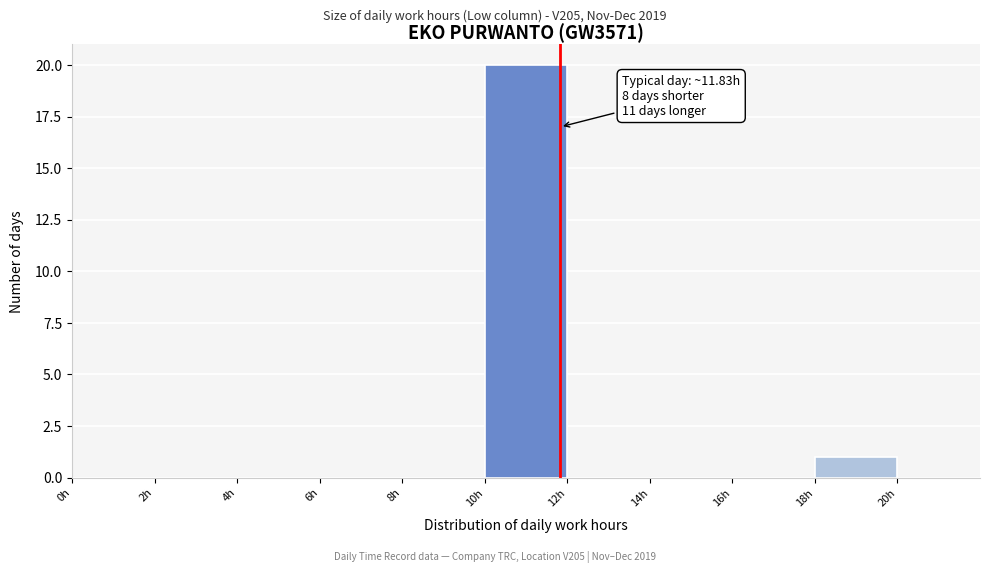

Over which range of the x-axis is the bar tallest?

10 to 12